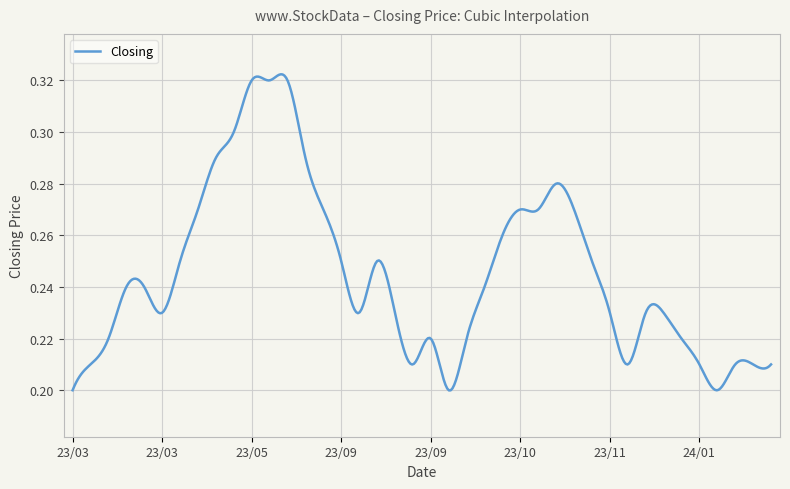

How many categories are shown in the chart?

400